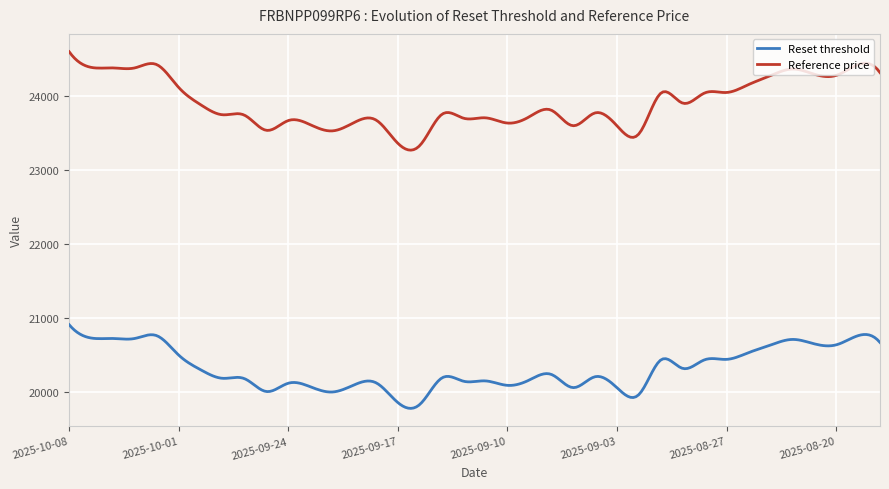

What is the minimum value for Reference price?

23266.8